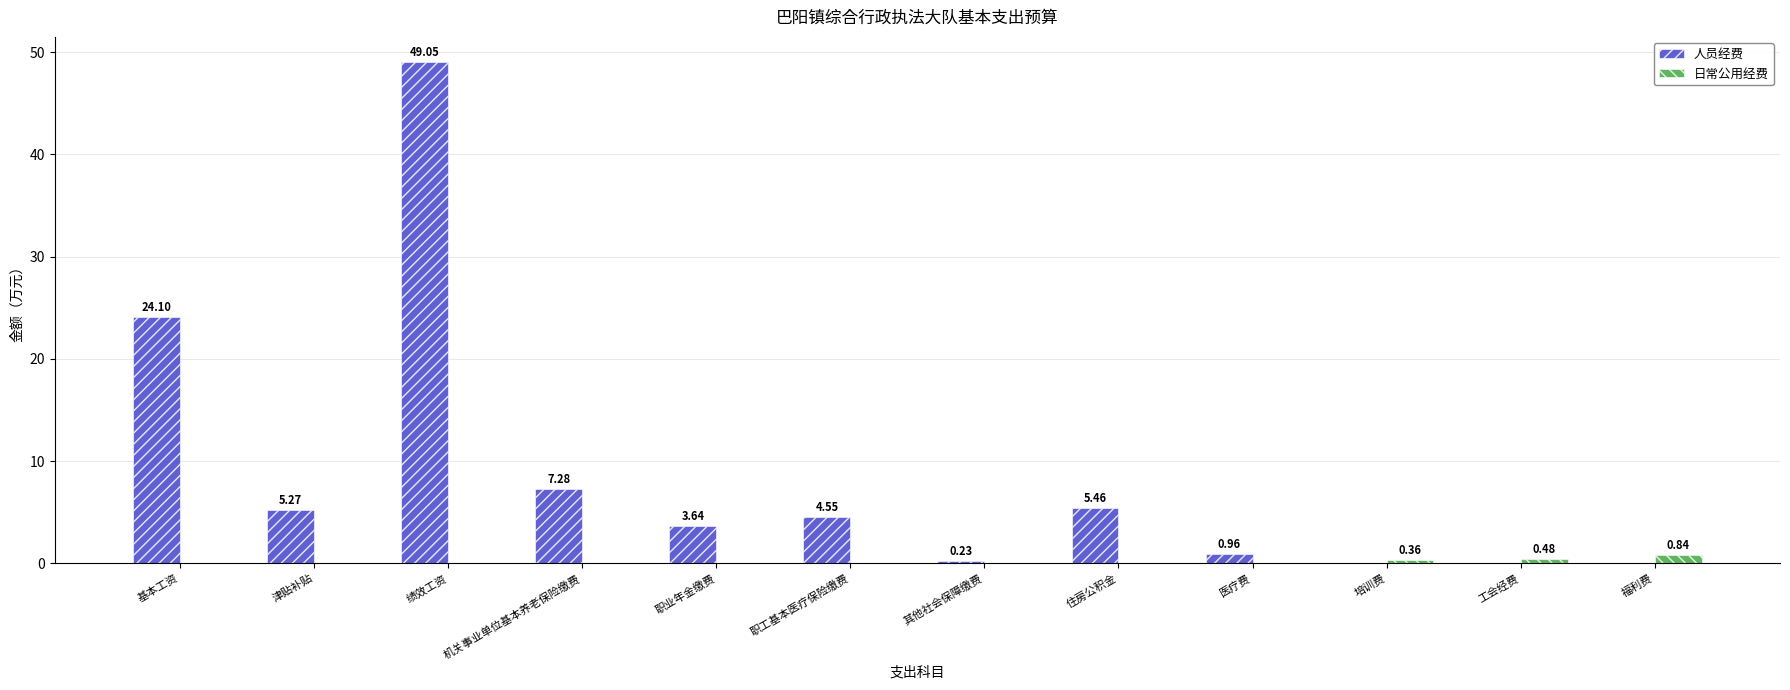

Which series has the widest spread of values?

人员经费